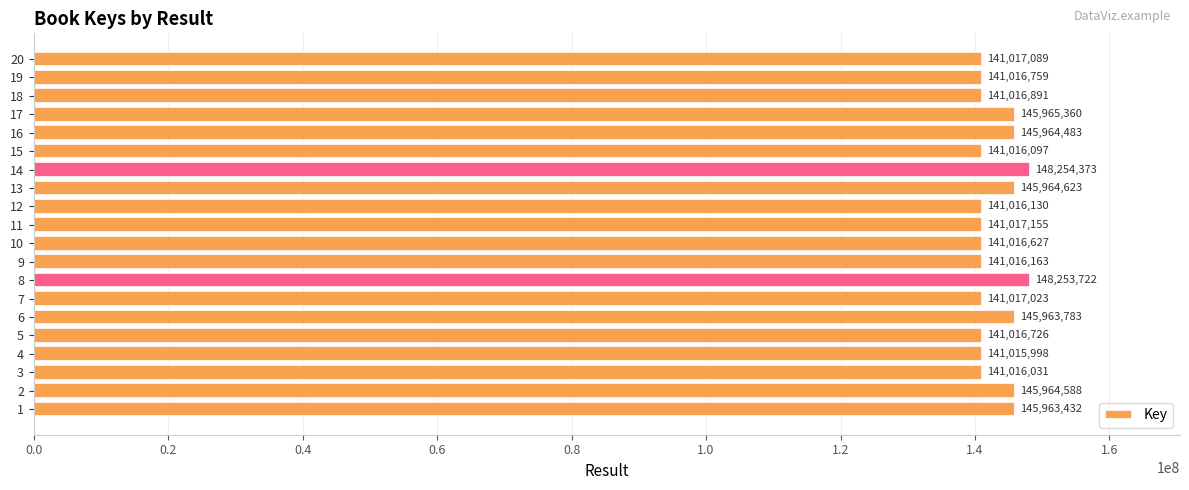

Rank the categories by value from highest to lowest.

14, 8, 17, 13, 2, 16, 6, 1, 11, 20, 7, 18, 19, 5, 10, 9, 12, 15, 3, 4